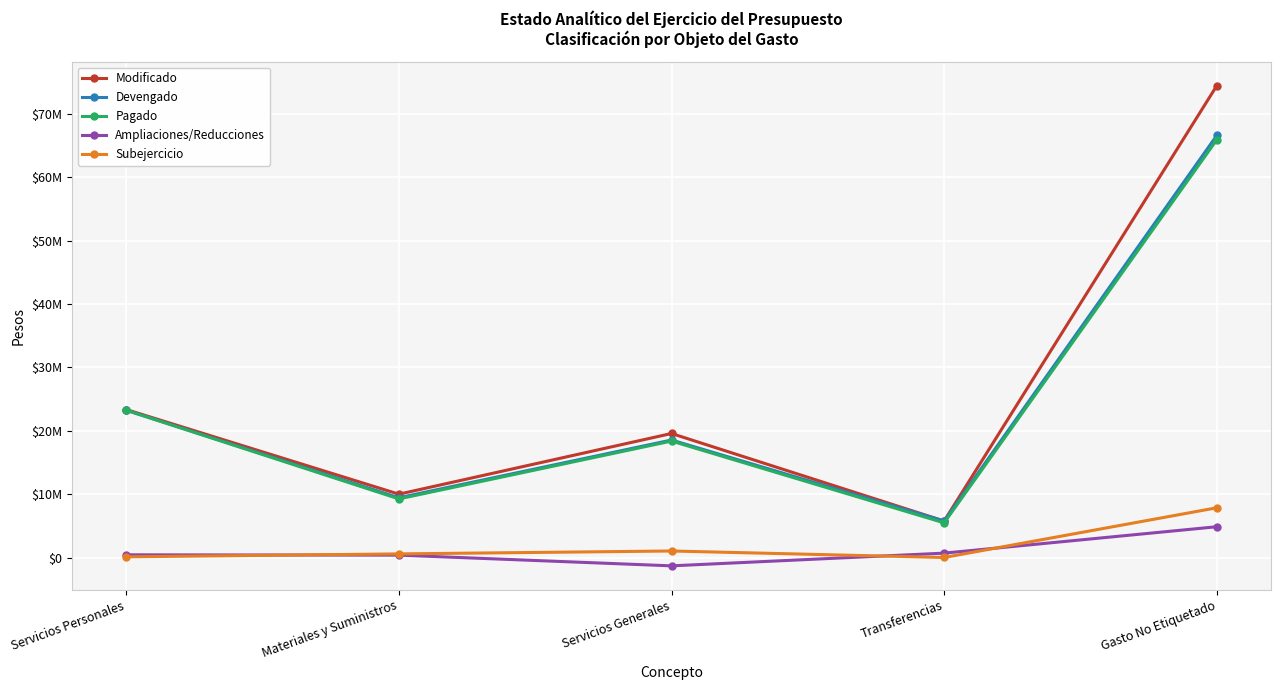

Reading left to right, list all the values displayed in this chart.

Modificado: Servicios Personales=23348086	Materiales y Suministros=9994987	Servicios Generales=19570214	Transferencias=5755548	Gasto No Etiquetado=74447310
Devengado: Servicios Personales=23240626	Materiales y Suministros=9427286	Servicios Generales=18542995	Transferencias=5754481	Gasto No Etiquetado=66603006
Pagado: Servicios Personales=23240626	Materiales y Suministros=9246147	Servicios Generales=18376834	Transferencias=5470377	Gasto No Etiquetado=65914870
Ampliaciones/Reducciones: Servicios Personales=425001	Materiales y Suministros=372758	Servicios Generales=-1317908	Transferencias=688443	Gasto No Etiquetado=4854769
Subejercicio: Servicios Personales=107460	Materiales y Suministros=567701	Servicios Generales=1027219	Transferencias=1067	Gasto No Etiquetado=7844304